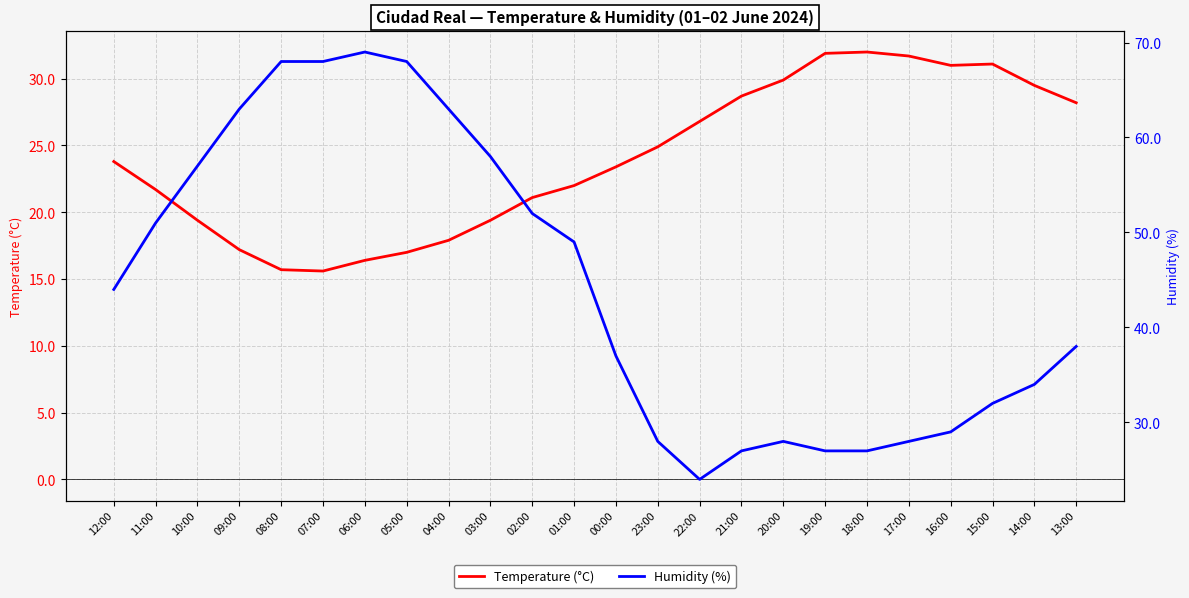

Read the Humidity (%) value at 07:00.

68.0